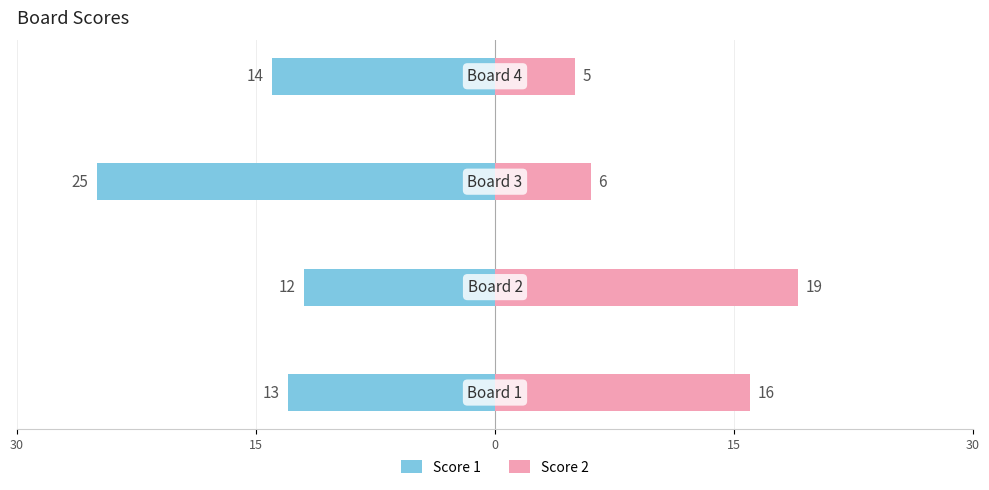

How many values in the Score 2 series are below 16?

2